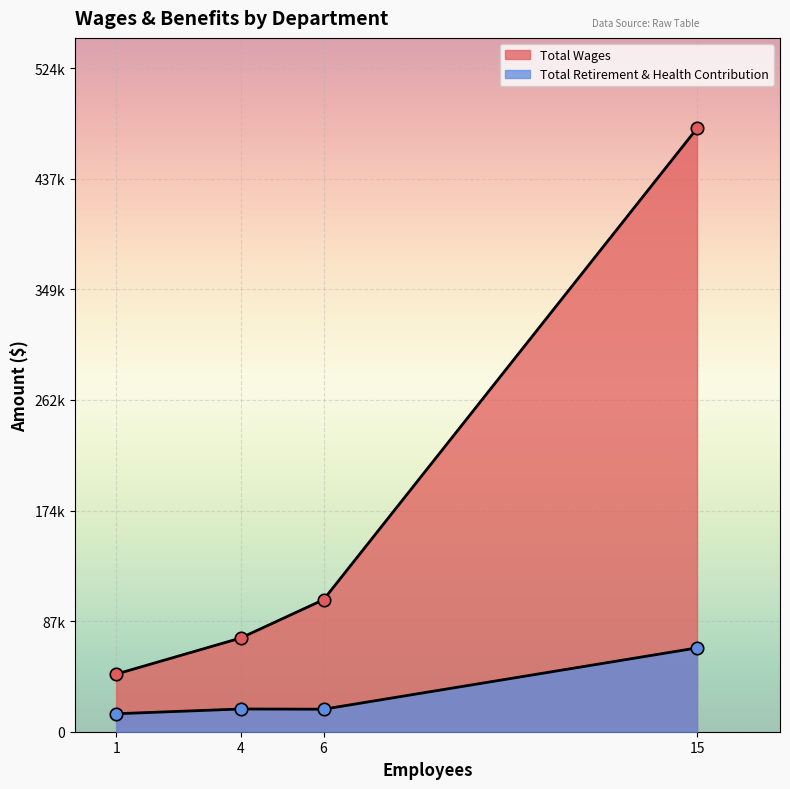

What are all the series names shown in the legend?

Total Wages, Total Retirement & Health Contribution